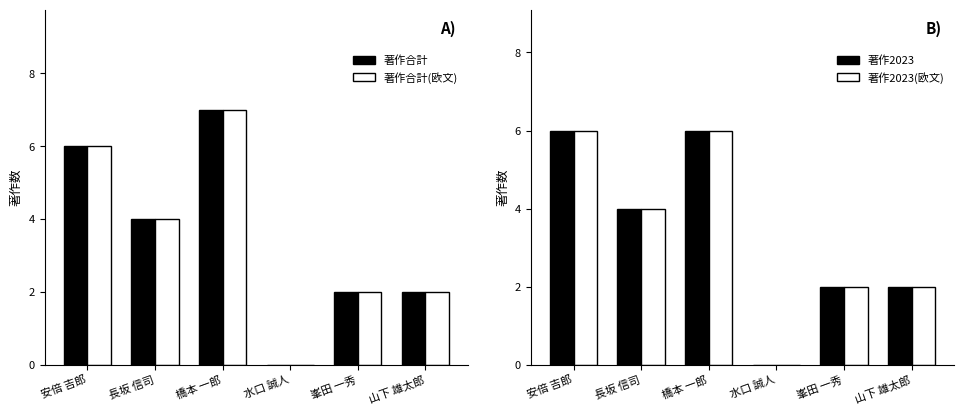

What is the sum of the 著作2023 values at 山下 雄太郎 and 水口 誠人?

2